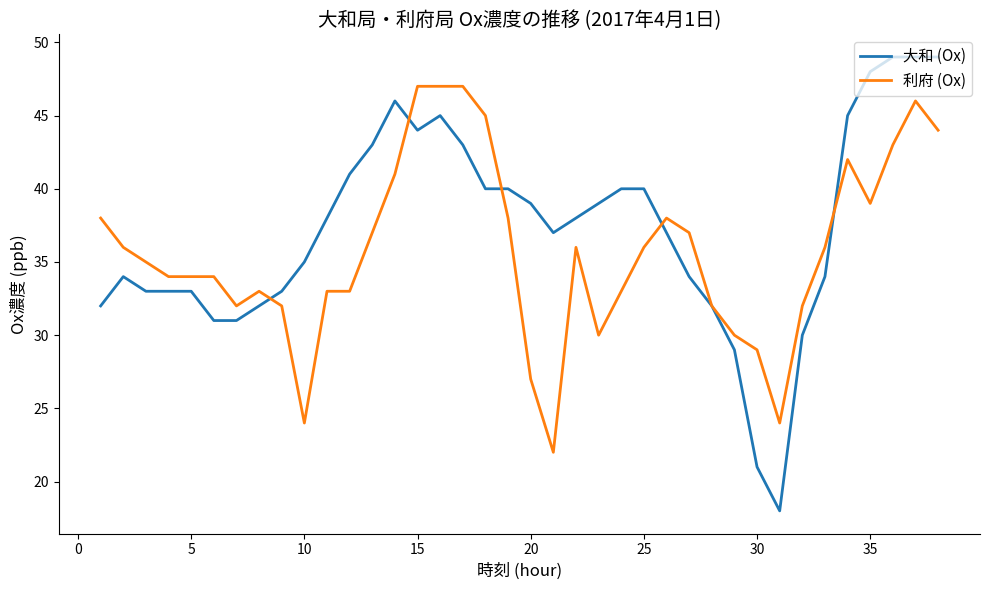

What is the highest value of the 利府 (Ox) series?

47